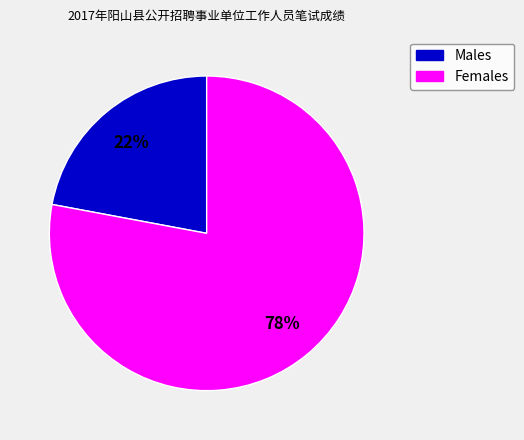

To the nearest percent, what is the average slice percentage?

50%